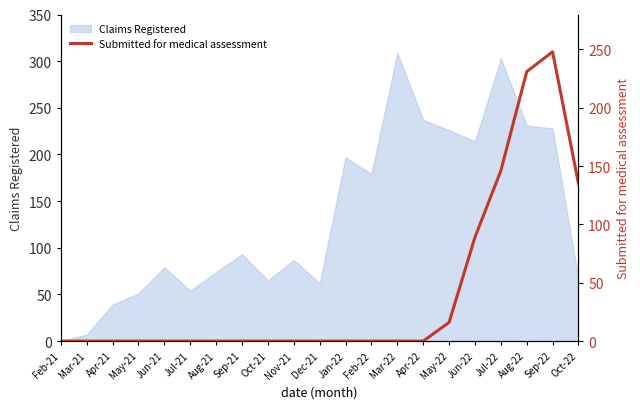

Which label corresponds to the smallest value in the chart?

Feb-21